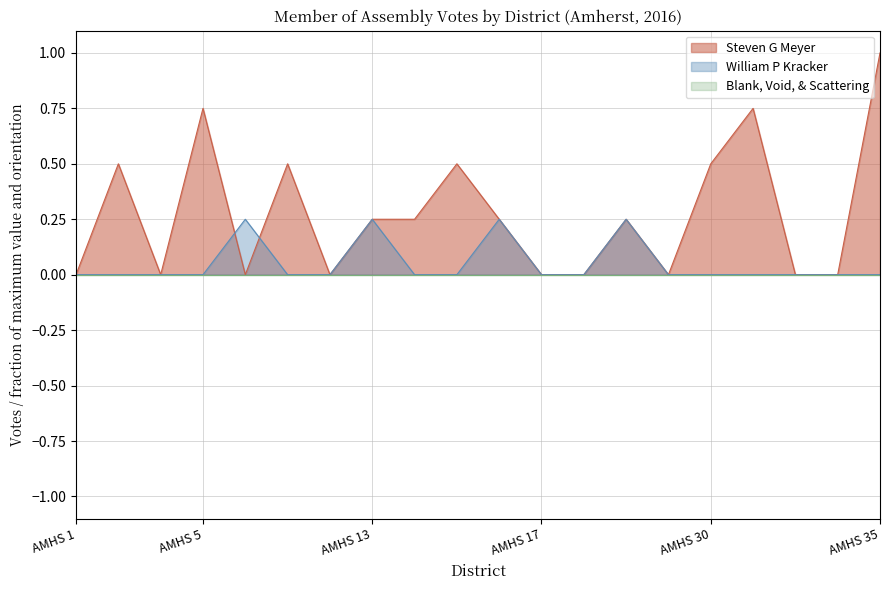

How many lines are shown in the chart?

3